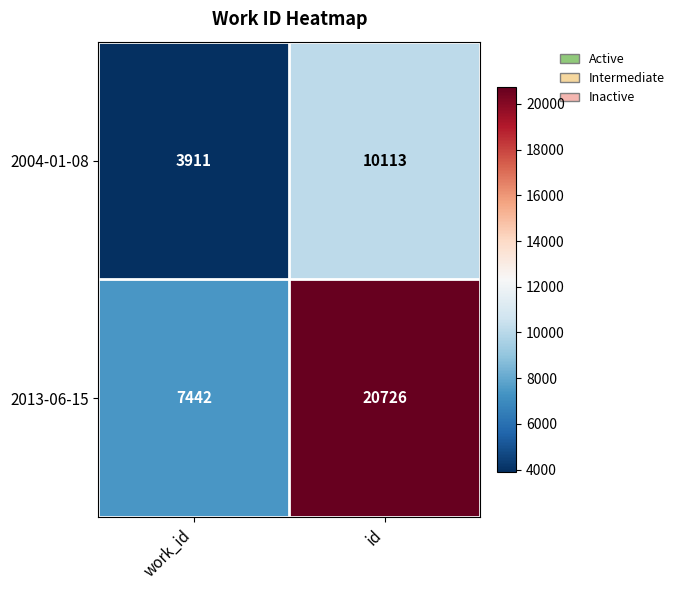

What is the difference between the highest and lowest values at work_id?

3531